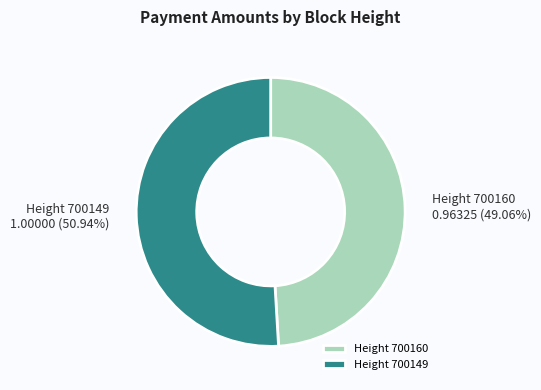

Rank the categories by value from highest to lowest.

Height 700149, Height 700160